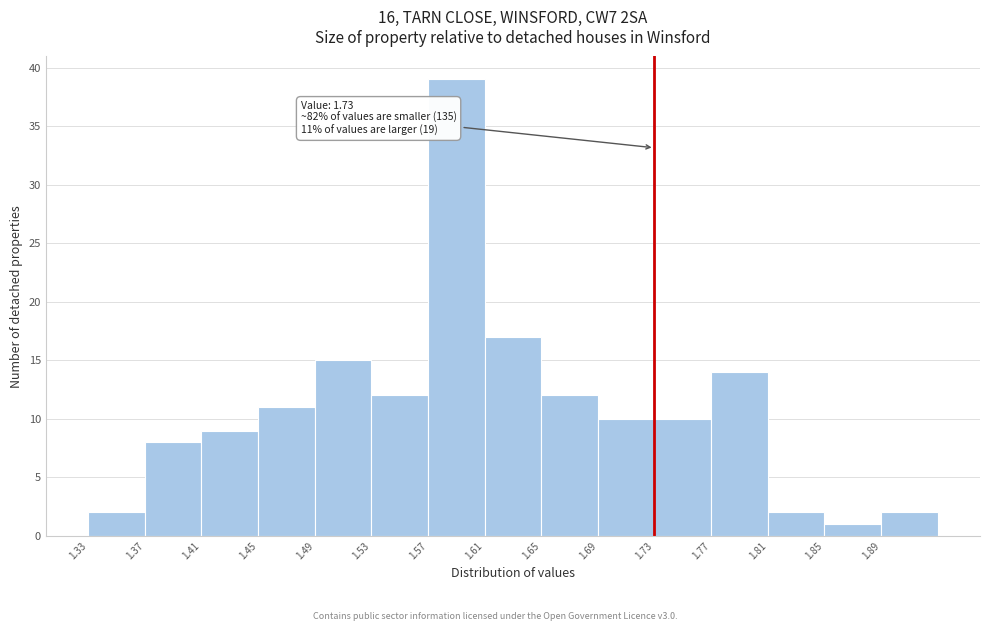

Which range on the x-axis has the tallest bar?

1.57 to 1.61